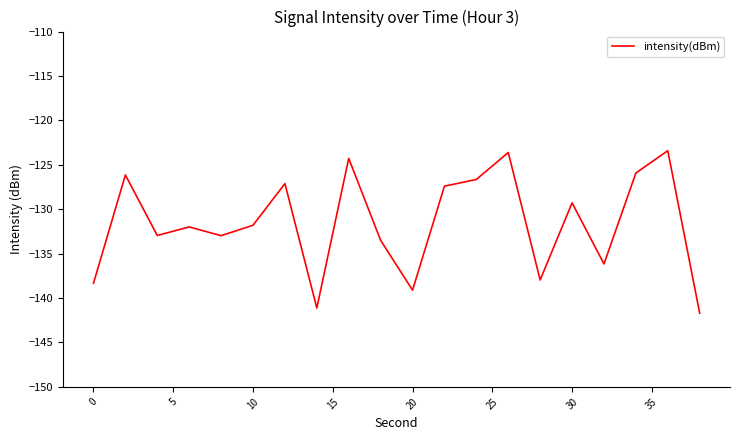

What is the difference between the maximum and minimum values?

18.3